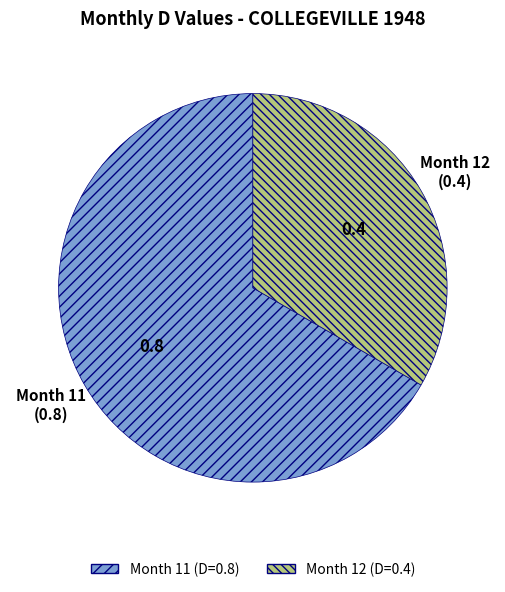

Is there a majority slice in this chart?

Yes